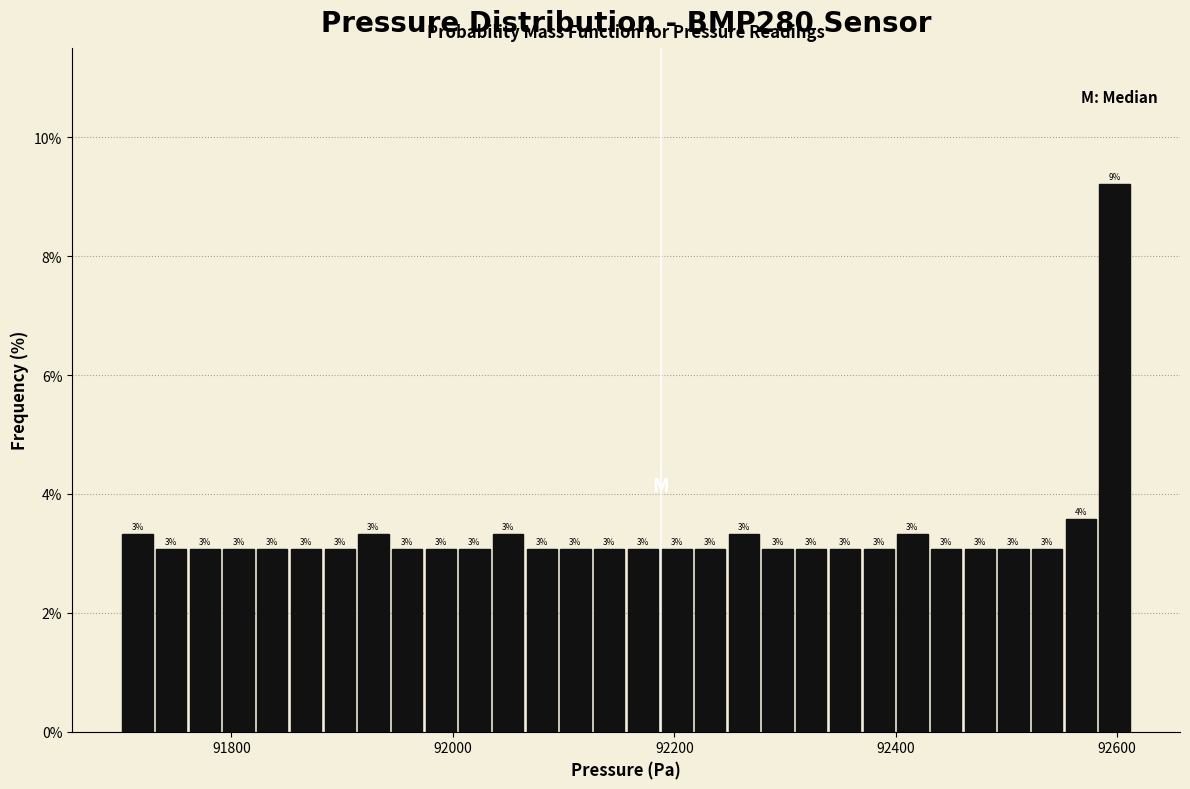

Around what value on the x-axis is the tallest bar? Give the approximate position of its centre, as read against the axis.

92600